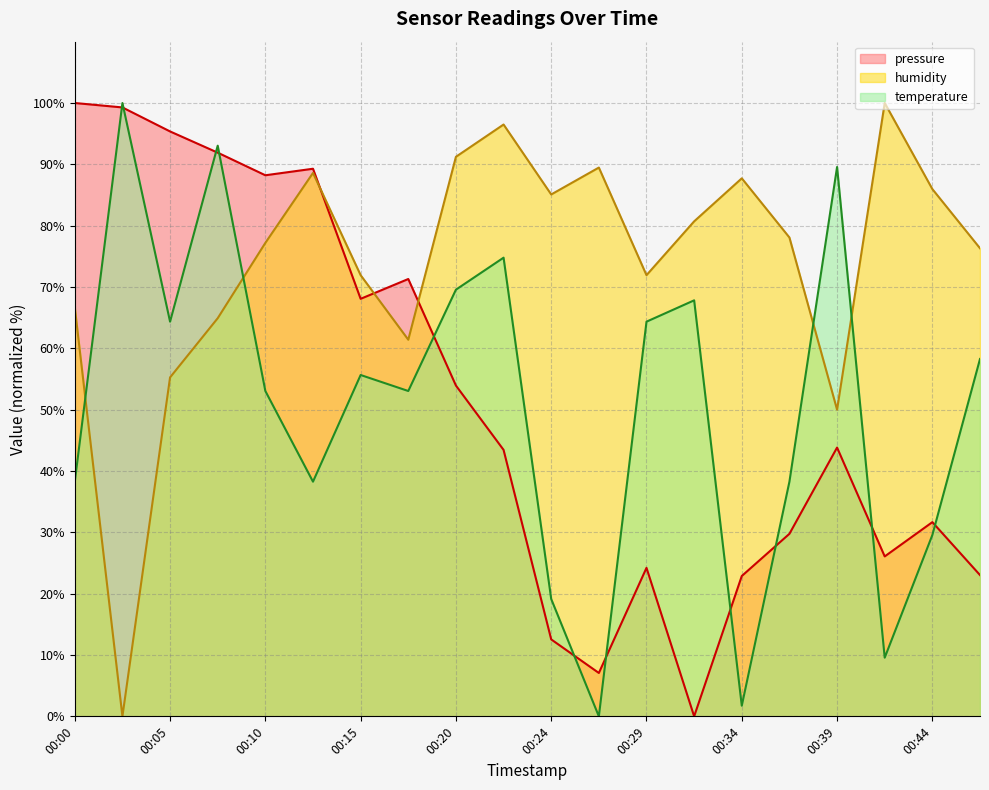

What is the spread (max minus min) of values at 00:00?

61.7